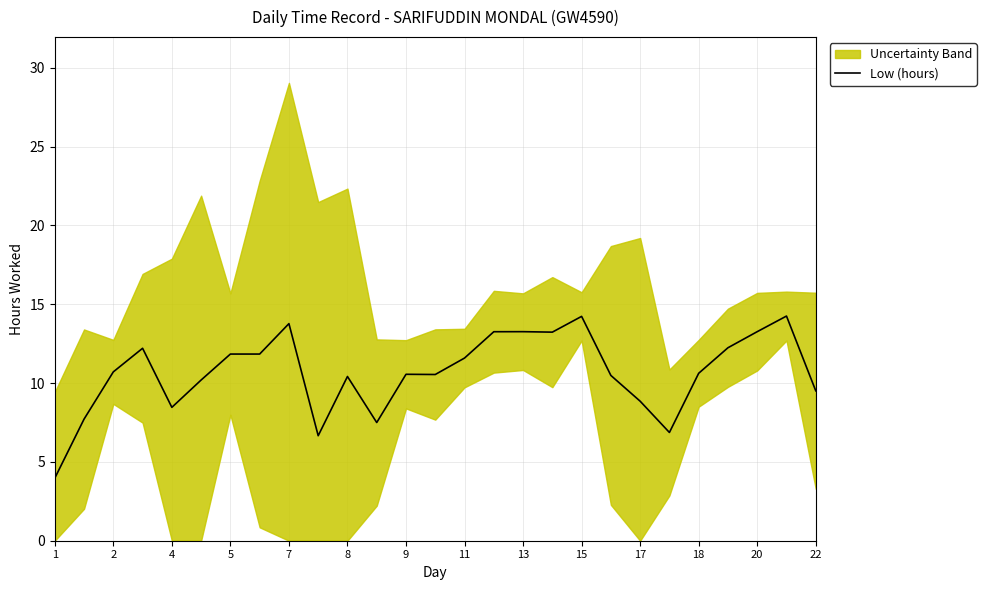

The value of Low (hours) at 2 is 15.7. True or false?

False